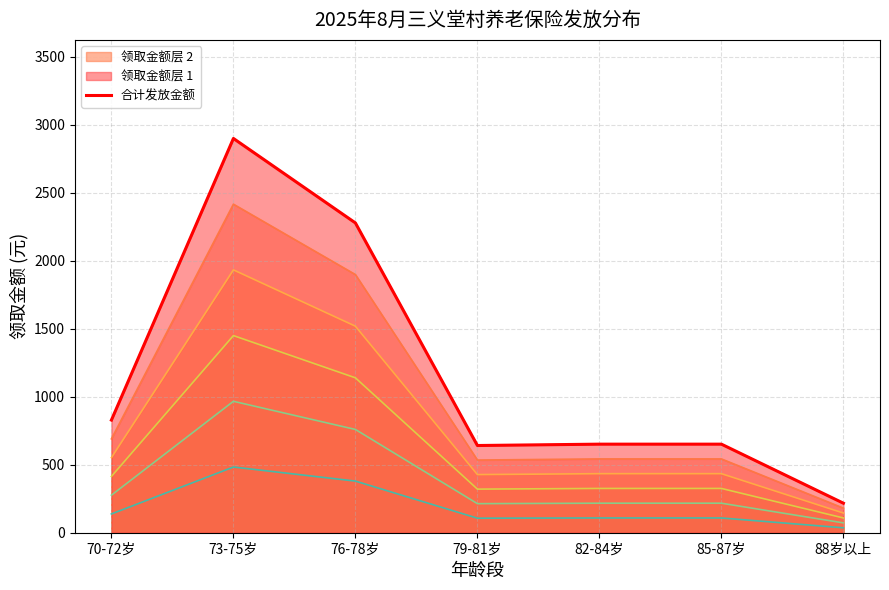

How many lines are shown in the chart?

1